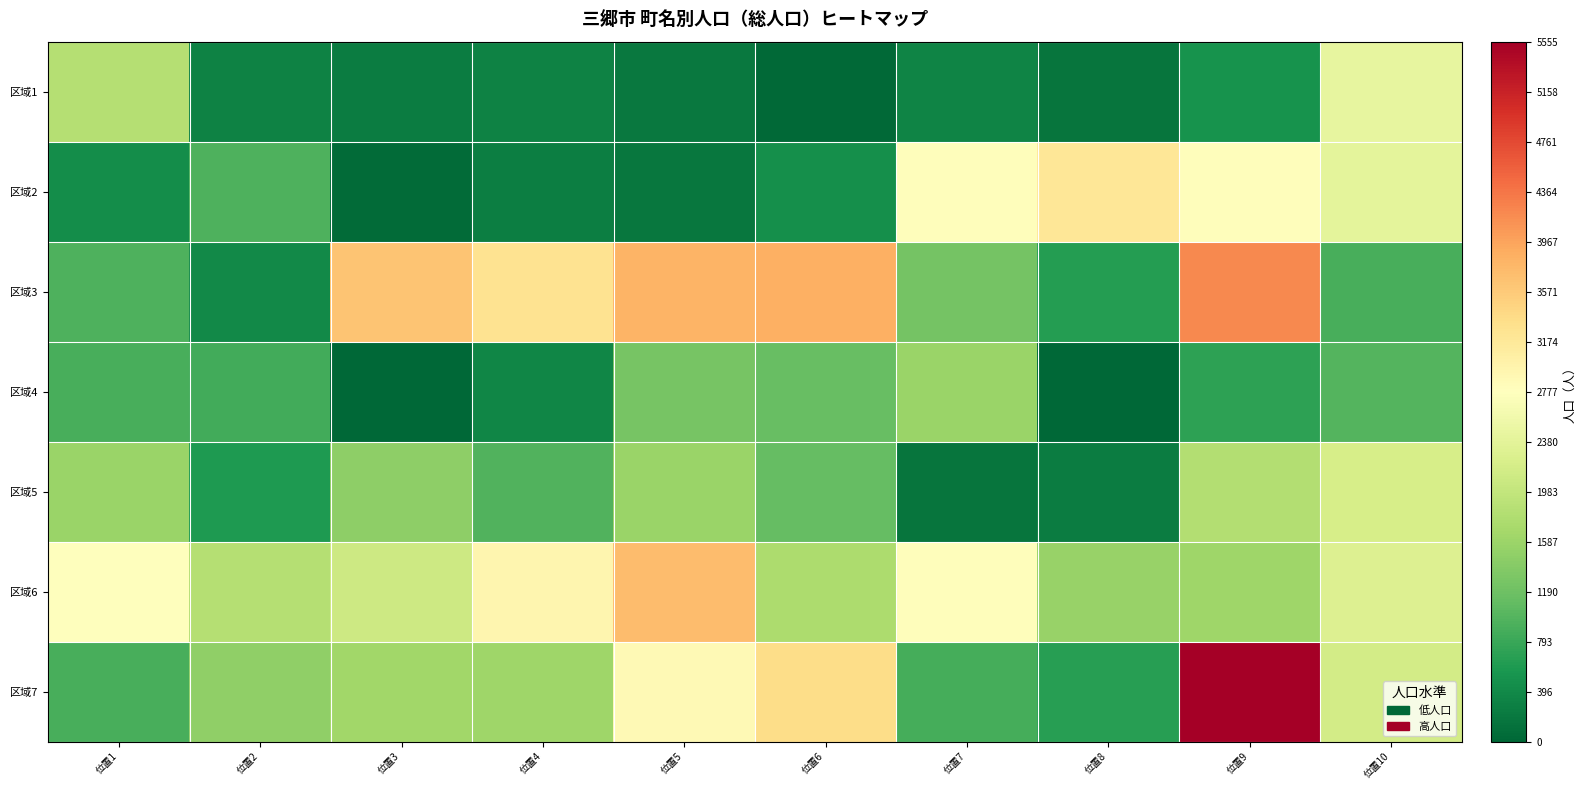

Rank the series by their maximum value, from highest to lowest.

区域7, 区域3, 区域6, 区域2, 区域1, 区域5, 区域4